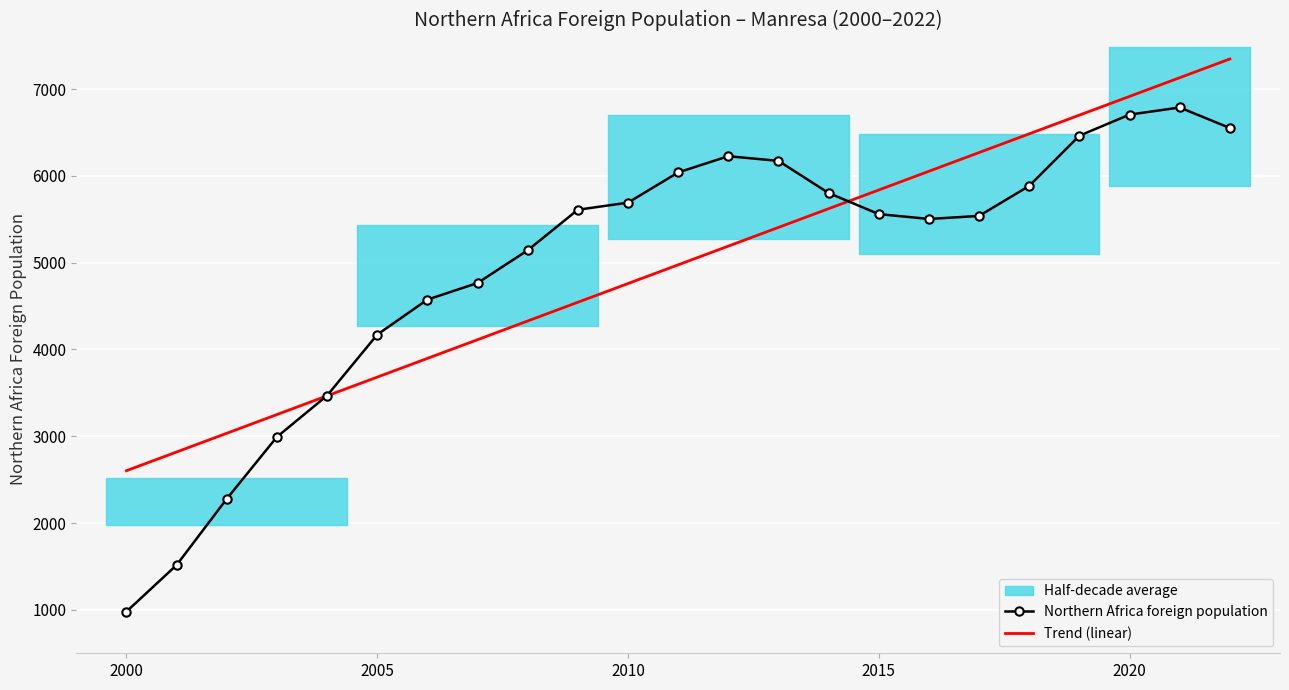

The Trend (linear) series shows 4235.7 at 2005. True or false?

False